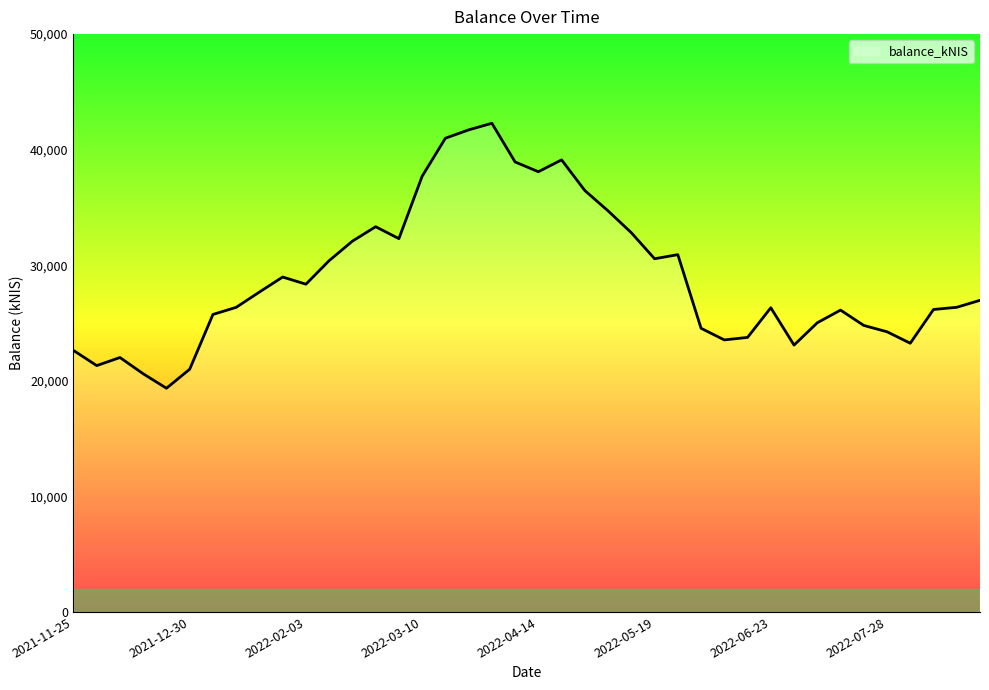

What is the greatest value displayed?

42284.2